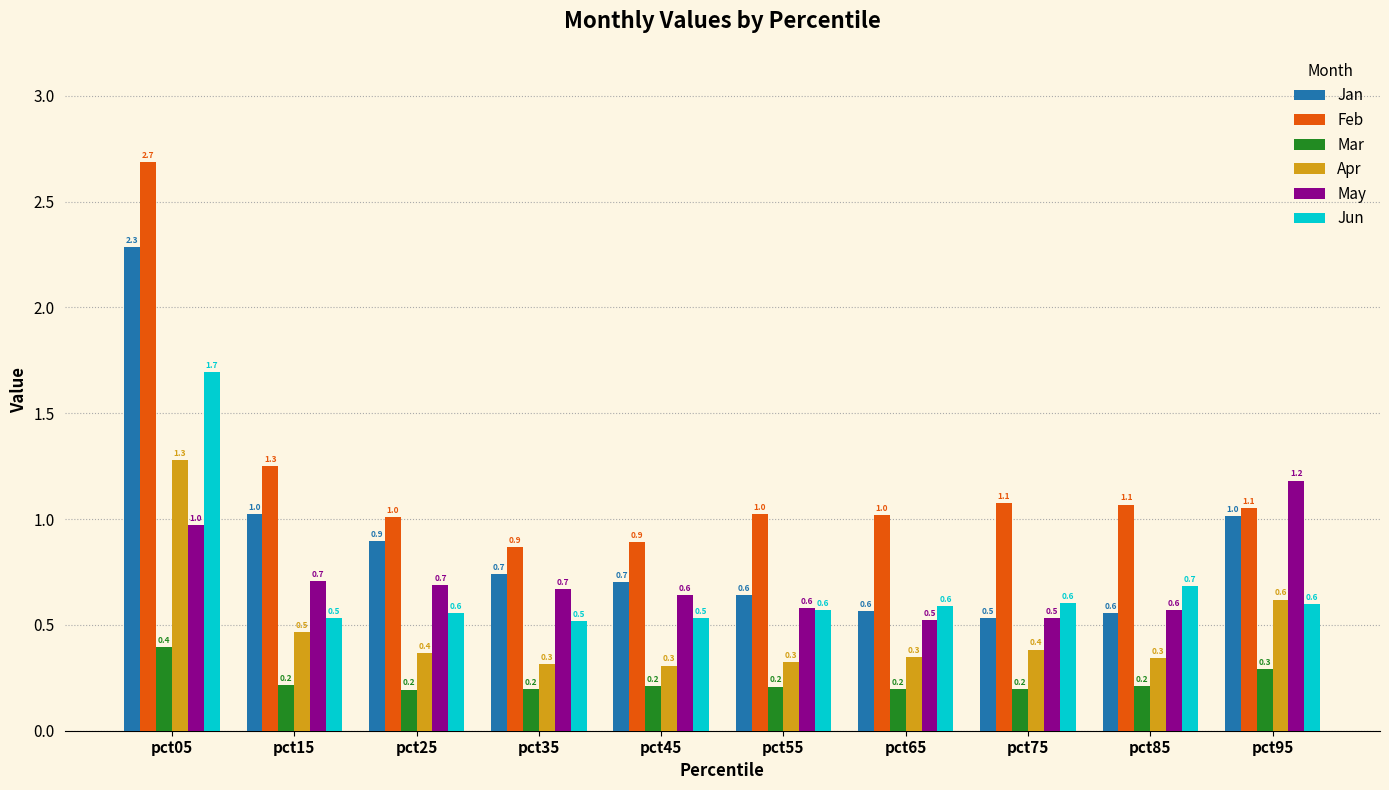

What is the total value across all series at pct85?

3.4